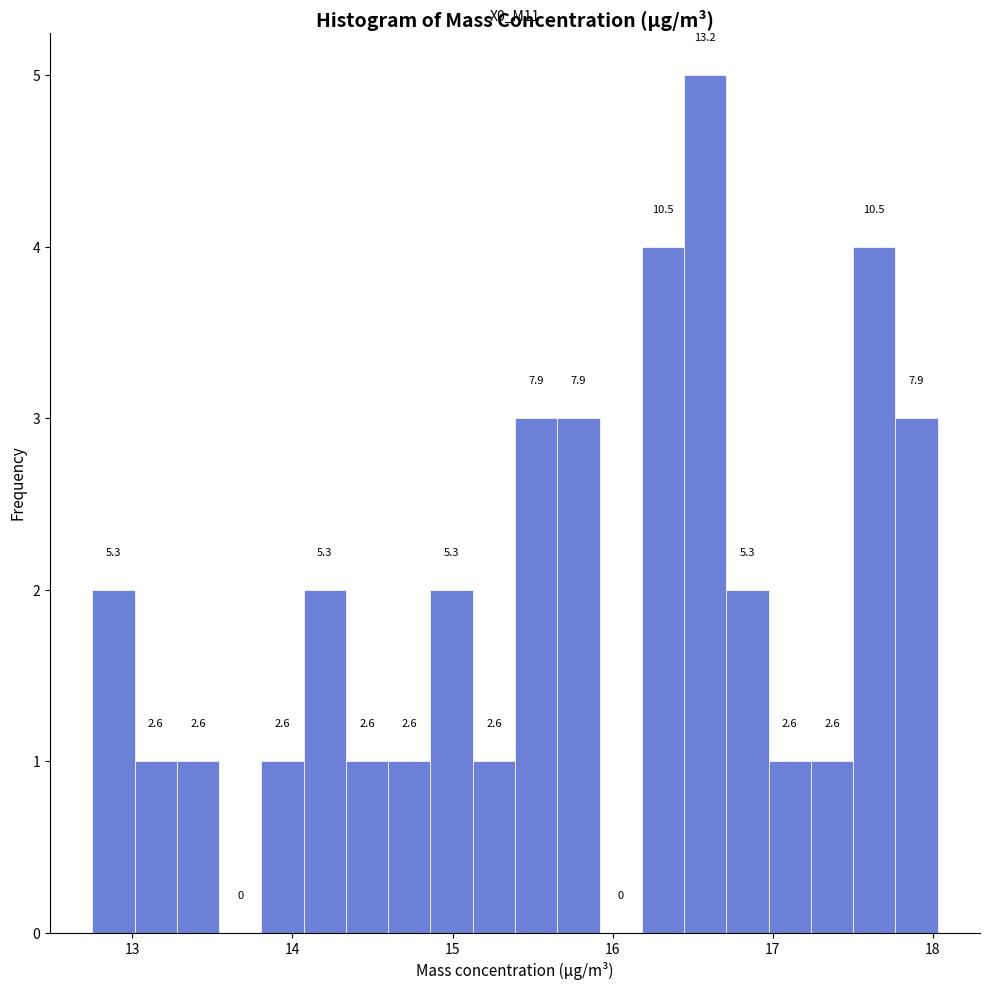

Read against the x-axis, roughly where is the centre of the tallest bar?

16.6